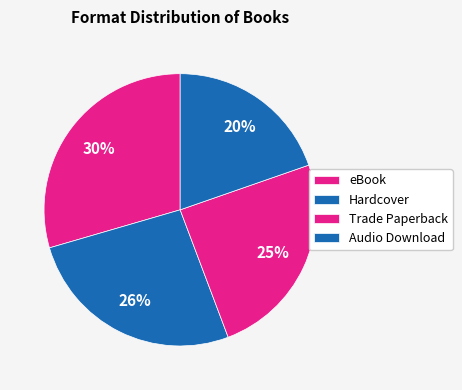

What is the total percentage of eBook and Audio Download?

49.2%